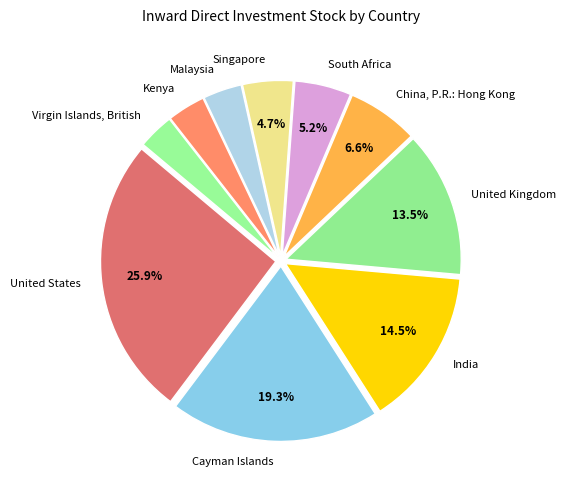

What percentage is the Virgin Islands, British slice, to the nearest percent?

3%